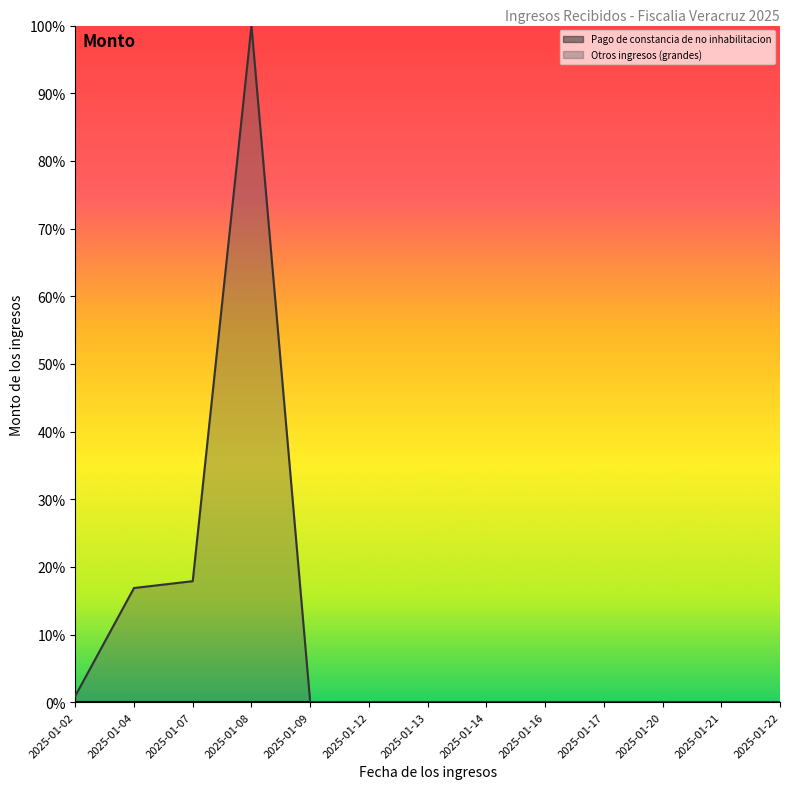

The value at 2025-01-08 is 1.7. True or false?

False